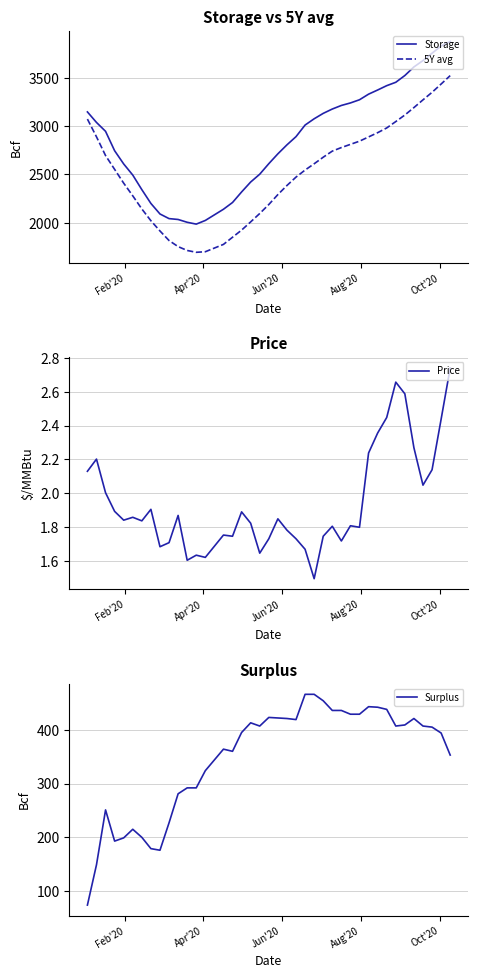

True or false: Price and 5Y avg cross at least once.

False